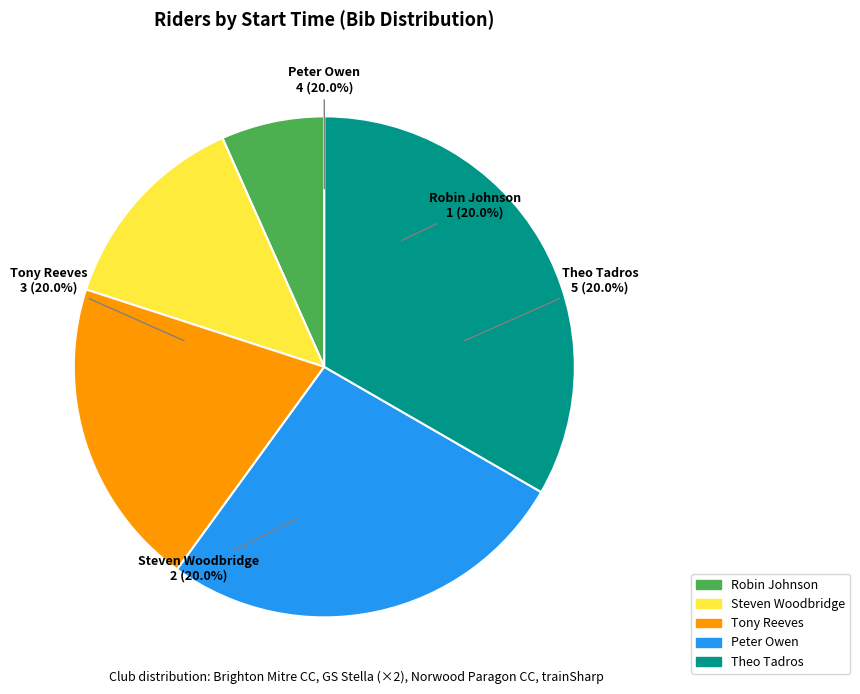

Combined, what portion of the pie is Steven Woodbridge
06:32 and Theo Tadros
06:35?

46.7%